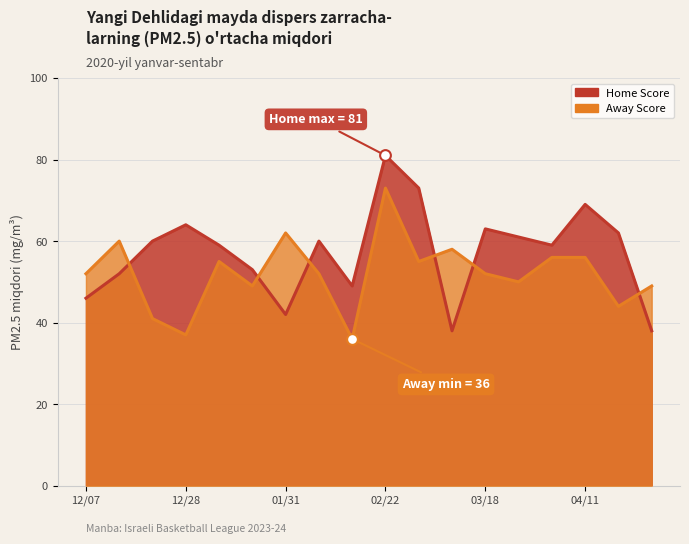

What are all the series names shown in the legend?

Home Score, Away Score